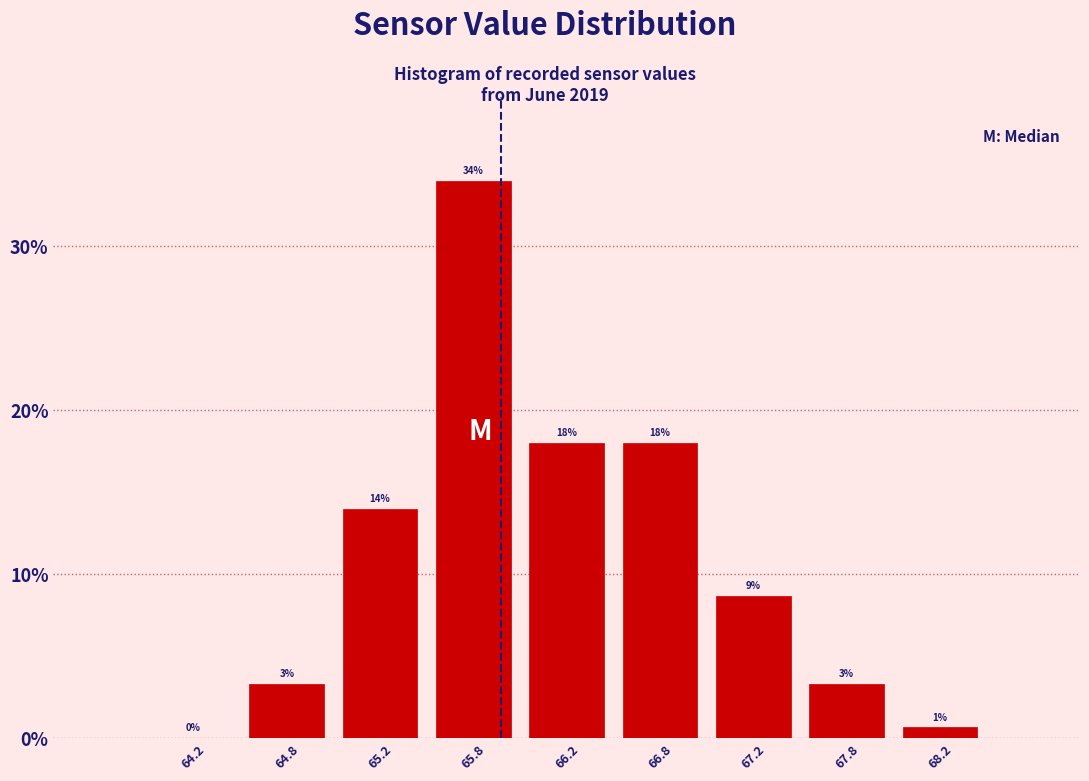

Which range on the x-axis has the tallest bar?

65.5 to 66.0